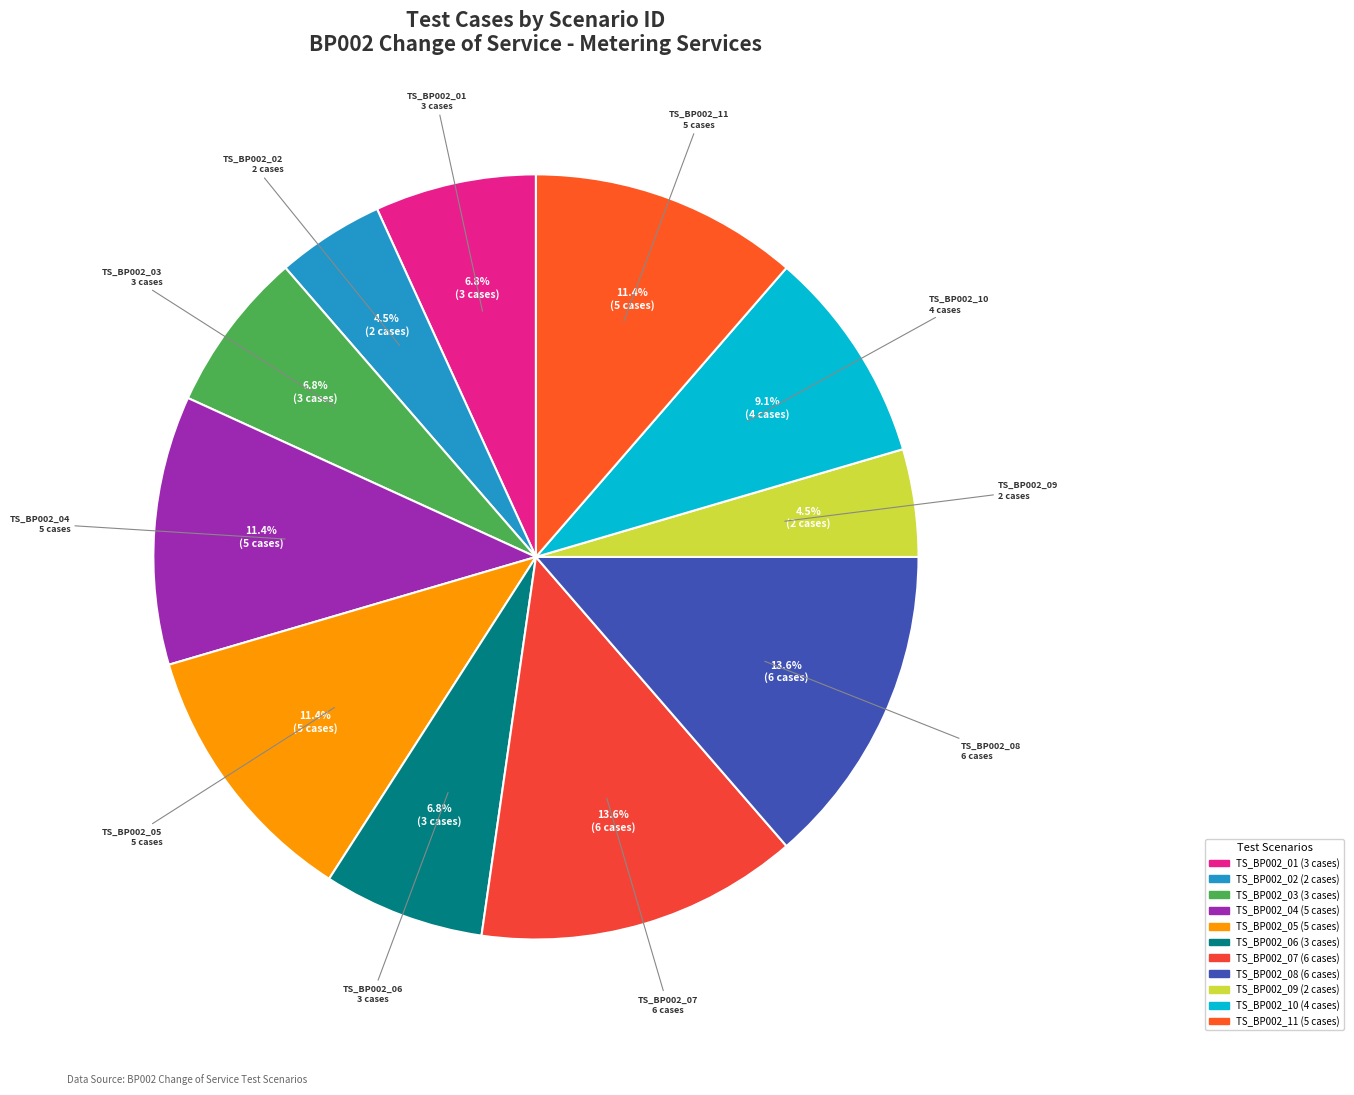

Which has a higher value, TS_BP002_11 or TS_BP002_07?

TS_BP002_07